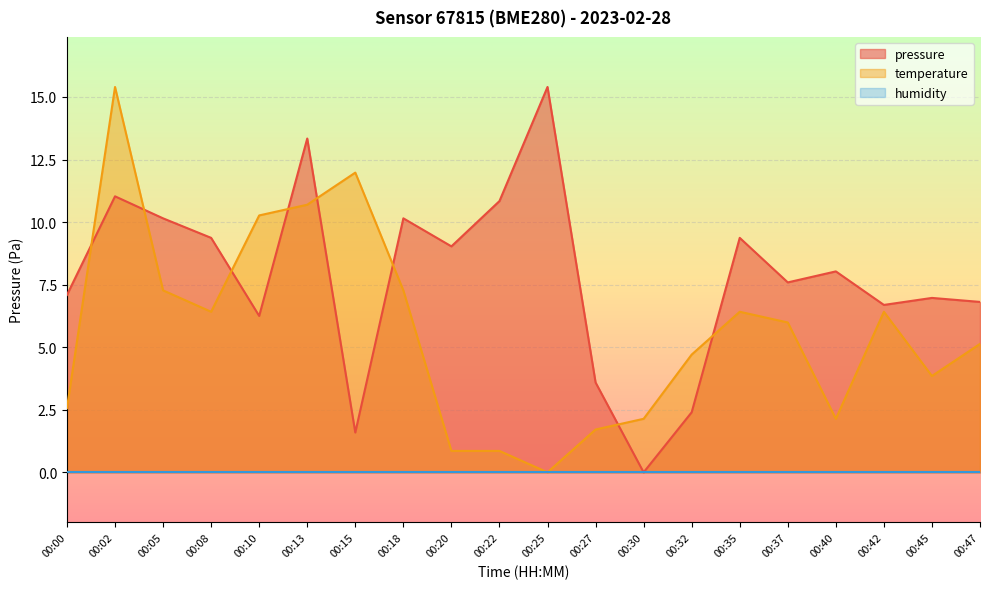

What is the difference between the highest and lowest values at 00:35?

9.4